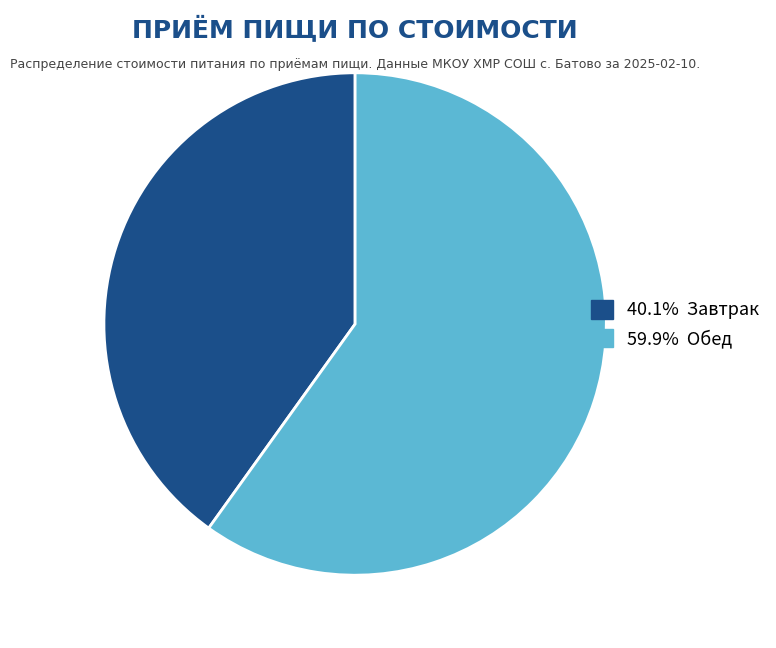

Is there a majority slice in this chart?

Yes